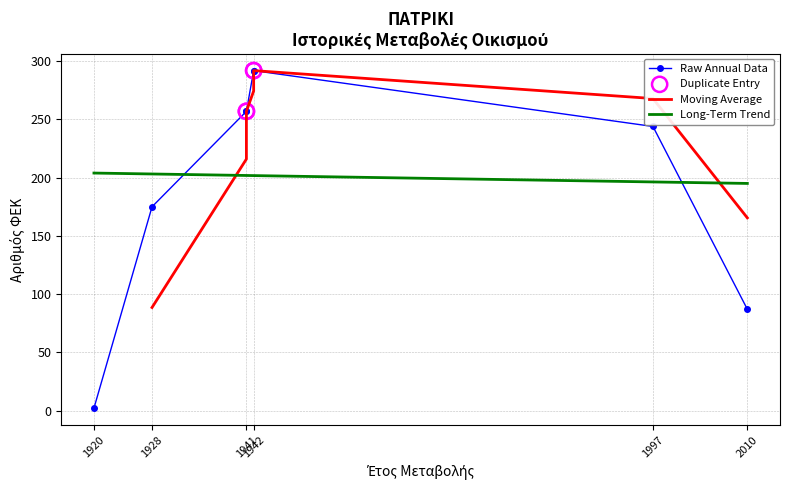

What is the change in value from 14/11/1942 to 04/12/1997?

-48